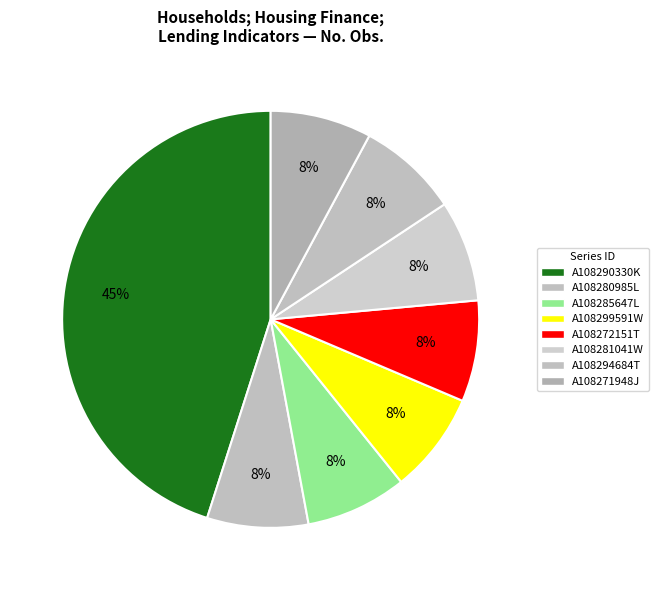

What is the smallest slice in the pie chart?

A108280985L